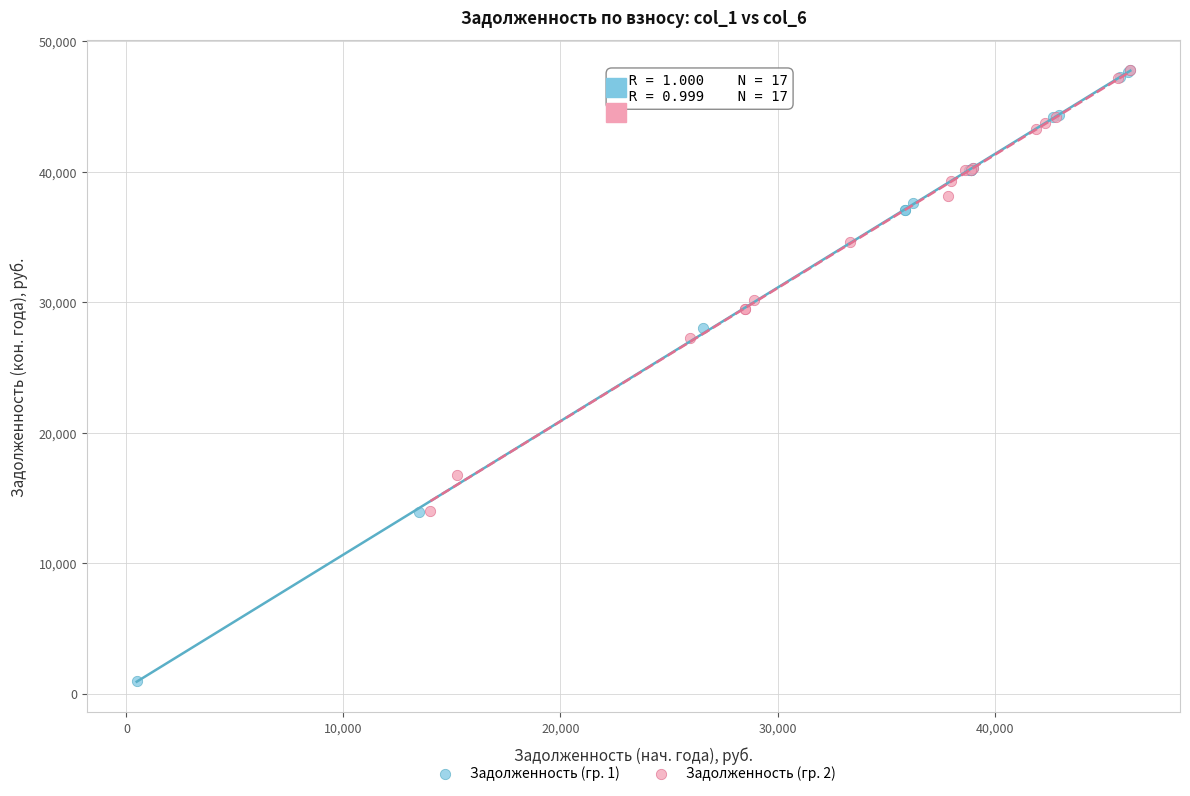

What are all the series names shown in the legend?

Задолженность (гр. 1), Задолженность (гр. 2)